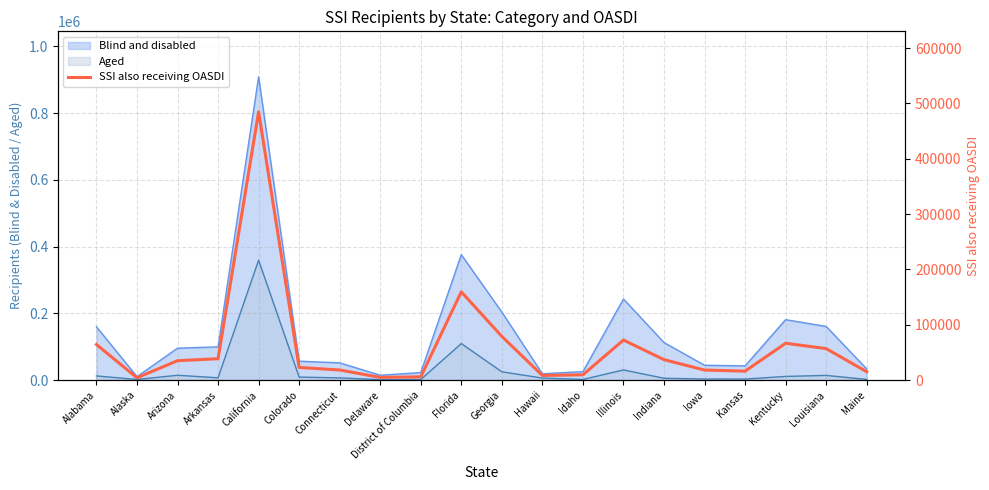

Does the chart display data point markers on the line(s)?

No